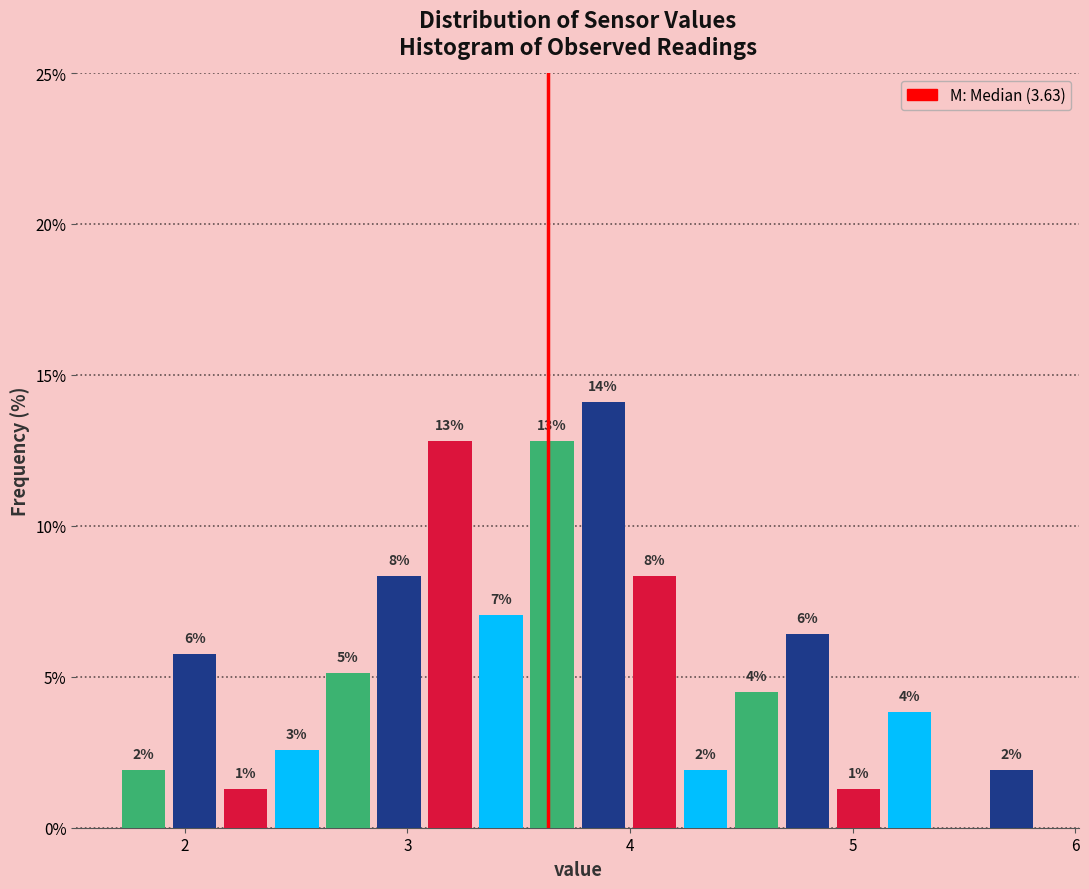

Around what value on the x-axis is the tallest bar? Give the approximate position of its centre, as read against the axis.

3.9